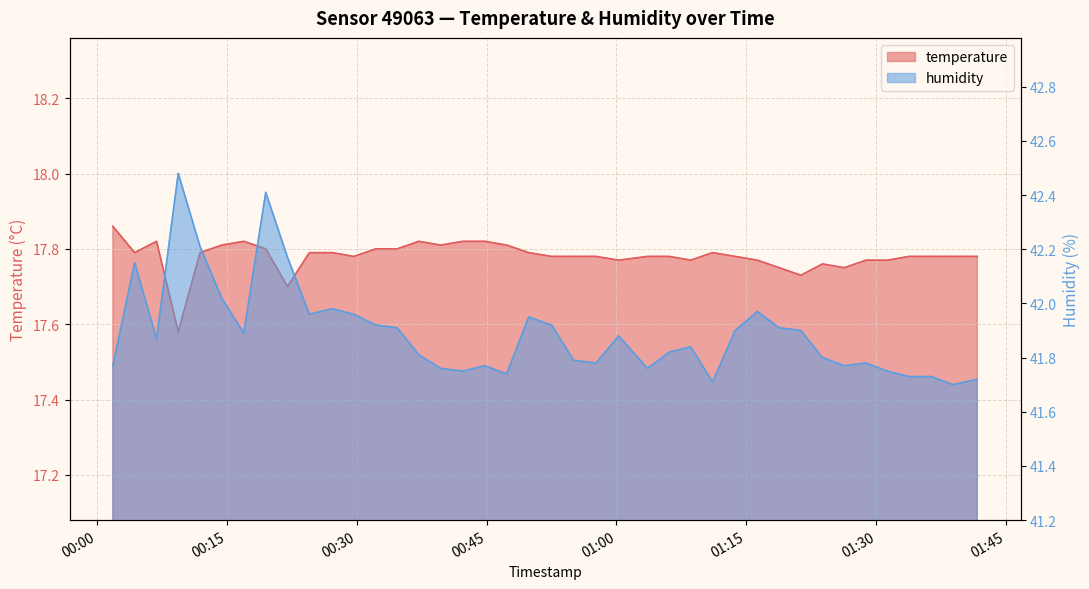

Reading left to right, extract all data points from this chart.

temperature: 17.9	17.8	17.8	17.6	17.8	17.8	17.8	17.8	17.7	17.8	17.8	17.8	17.8	17.8	17.8	17.8	17.8	17.8	17.8	17.8	17.8	17.8	17.8	17.8	17.8	17.8	17.8	17.8	17.8	17.8	17.8	17.7	17.8	17.8	17.8	17.8	17.8	17.8	17.8	17.8
humidity: 41.8	42.1	41.9	42.5	42.2	42.0	41.9	42.4	42.2	42.0	42.0	42.0	41.9	41.9	41.8	41.8	41.8	41.8	41.7	42.0	41.9	41.8	41.8	41.9	41.8	41.8	41.8	41.7	41.9	42.0	41.9	41.9	41.8	41.8	41.8	41.8	41.7	41.7	41.7	41.7